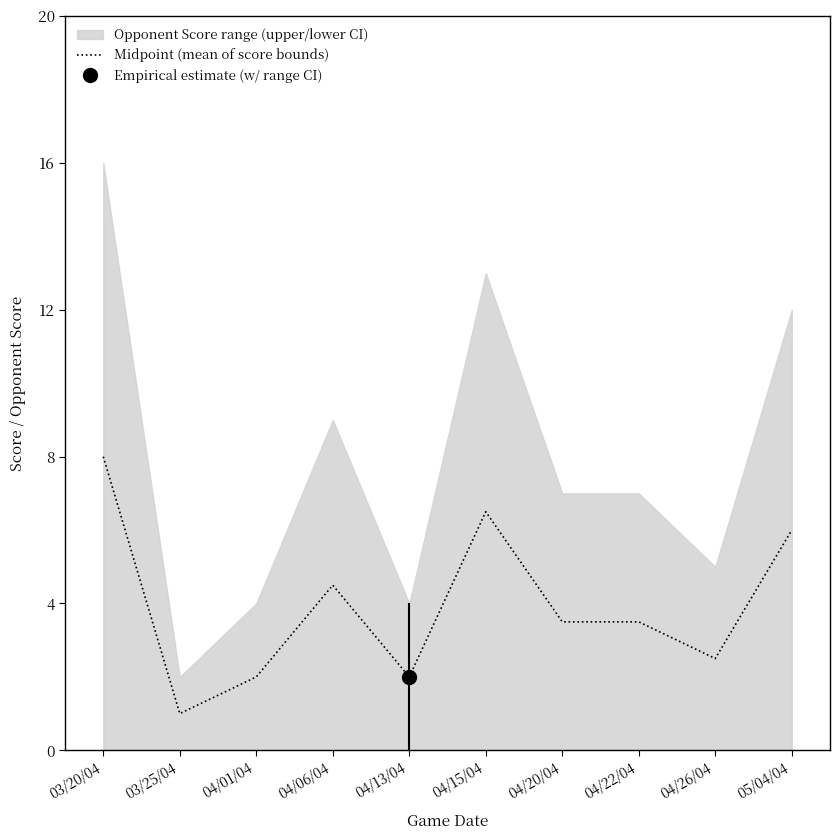

How many data points does each series have?

10